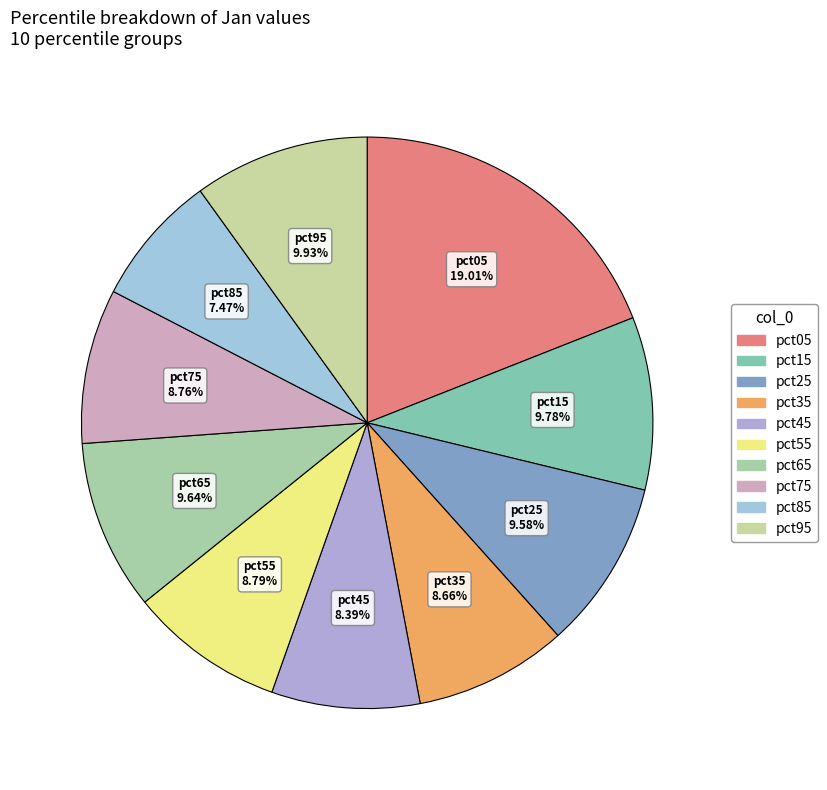

To the nearest percent, what is the combined percentage of pct15 and pct85?

17%